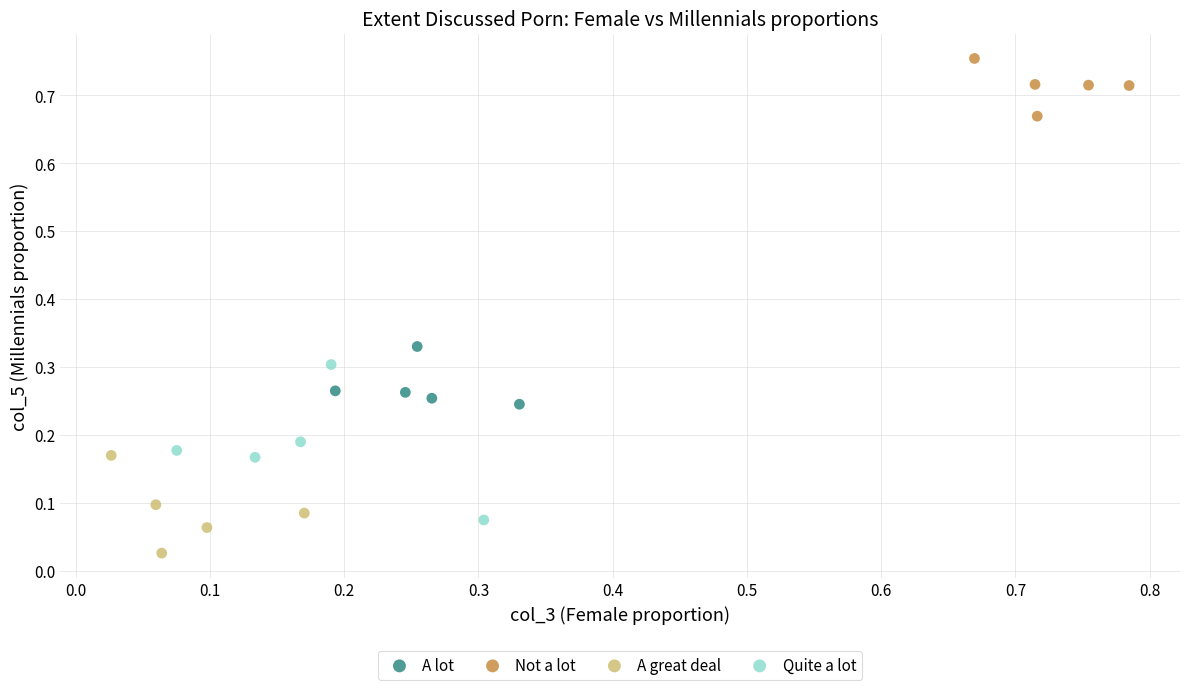

Which series reaches the maximum Y coordinate?

Not a lot